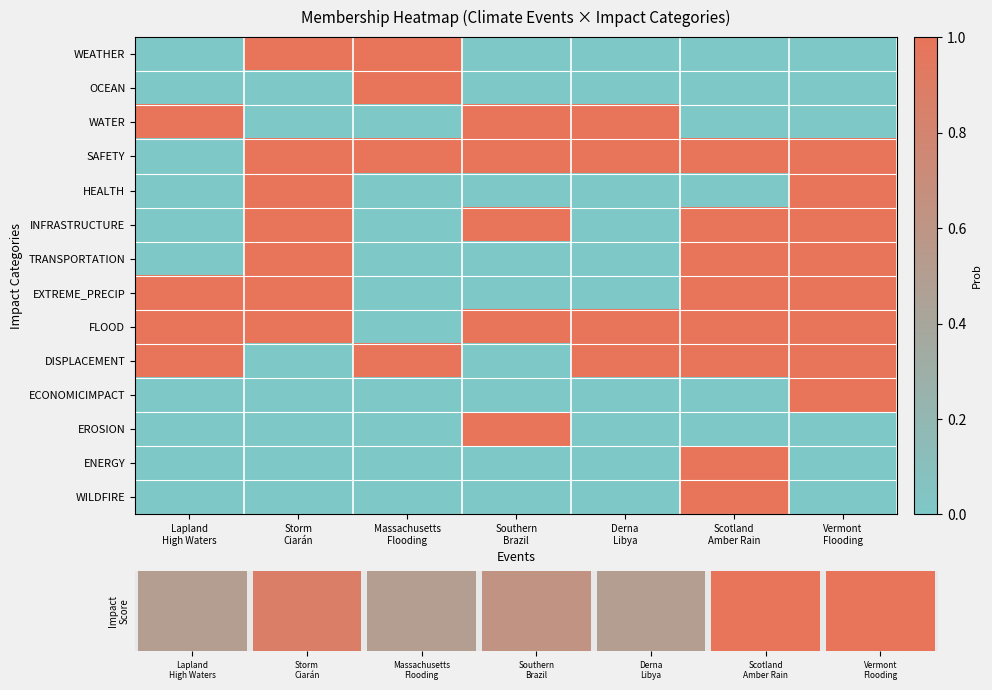

Which has a higher value, Massachusetts
Flooding or Lapland
High Waters?

Massachusetts
Flooding